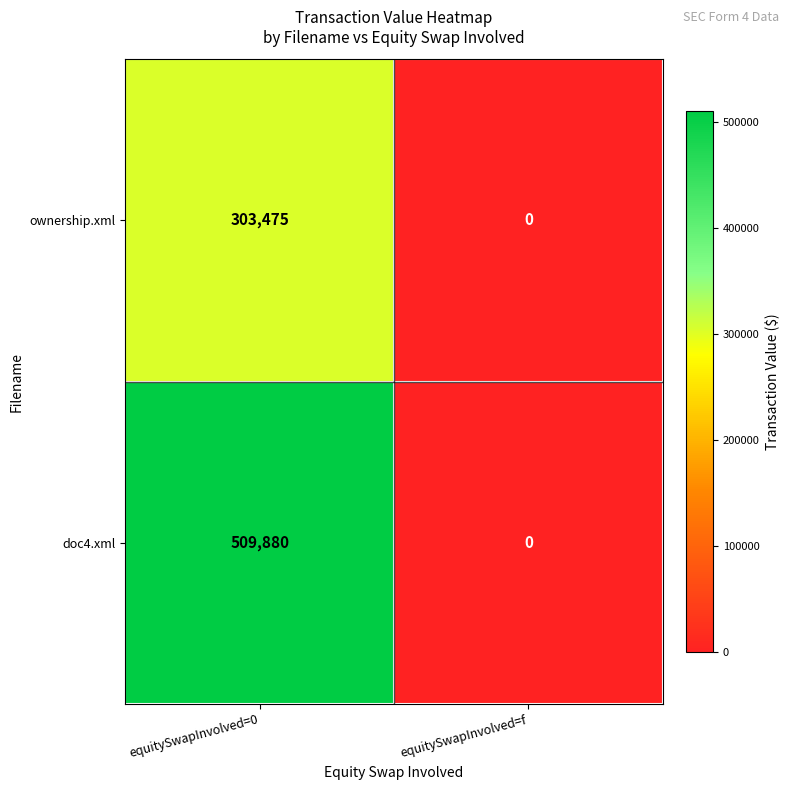

Reading left to right, what are all the values shown in this chart?

ownership.xml: 303475	0
doc4.xml: 509880	0